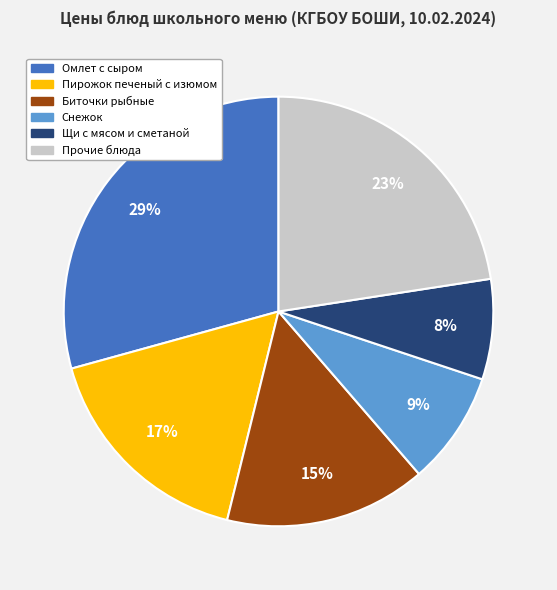

To the nearest percent, what is the average slice percentage?

17%